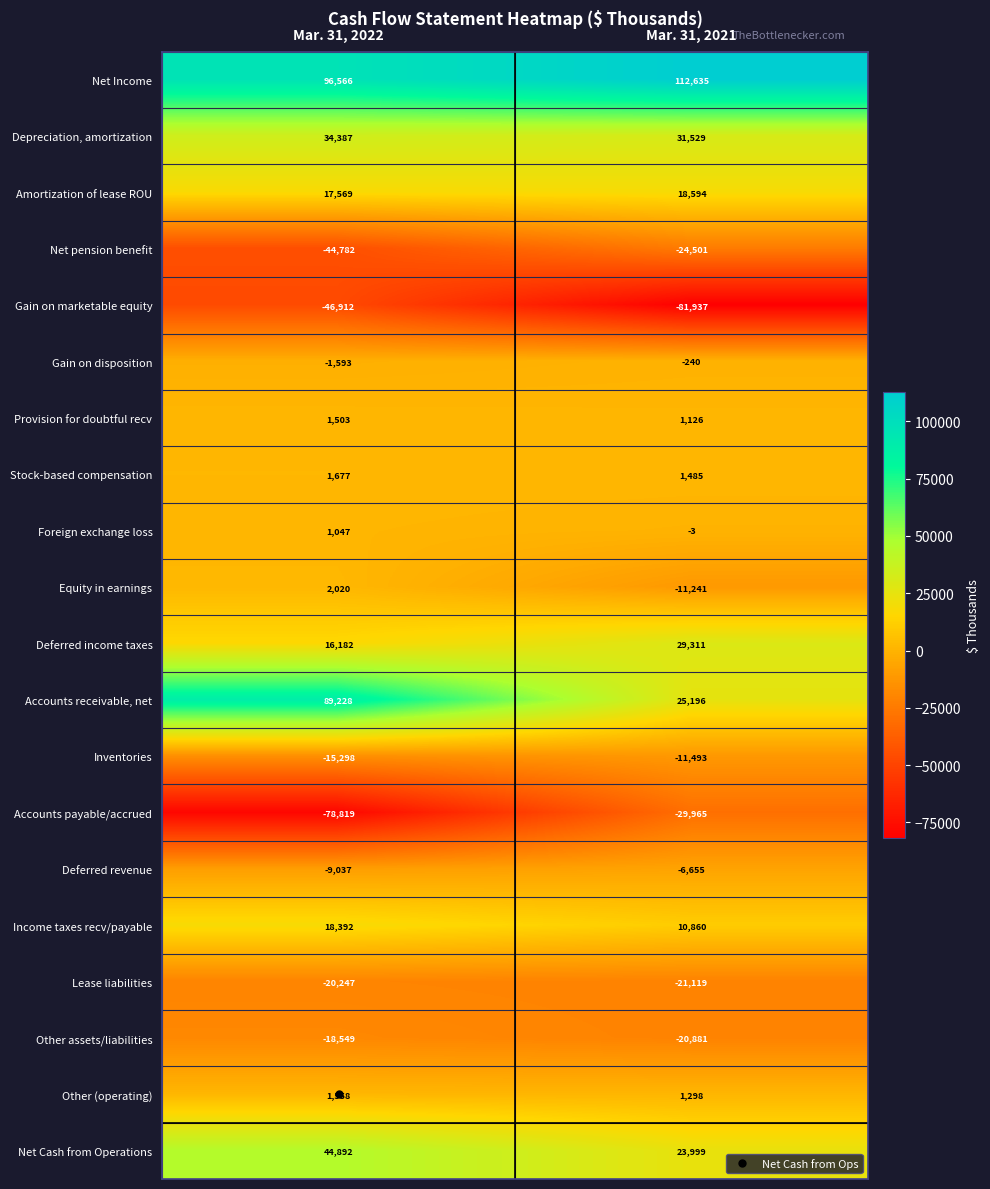

Rank the series by their maximum value, from highest to lowest.

Net Income, Accounts receivable, net, Net Cash from Operations, Depreciation, amortization, Deferred income taxes, Amortization of lease ROU, Income taxes recv/payable, Equity in earnings, Stock-based compensation, Other (operating), Provision for doubtful recv, Foreign exchange loss, Gain on disposition, Deferred revenue, Inventories, Other assets/liabilities, Lease liabilities, Net pension benefit, Accounts payable/accrued, Gain on marketable equity